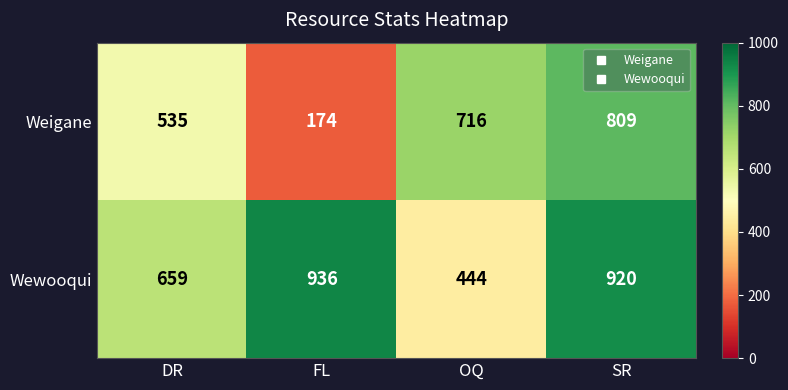

Which category has the highest value across all series?

FL